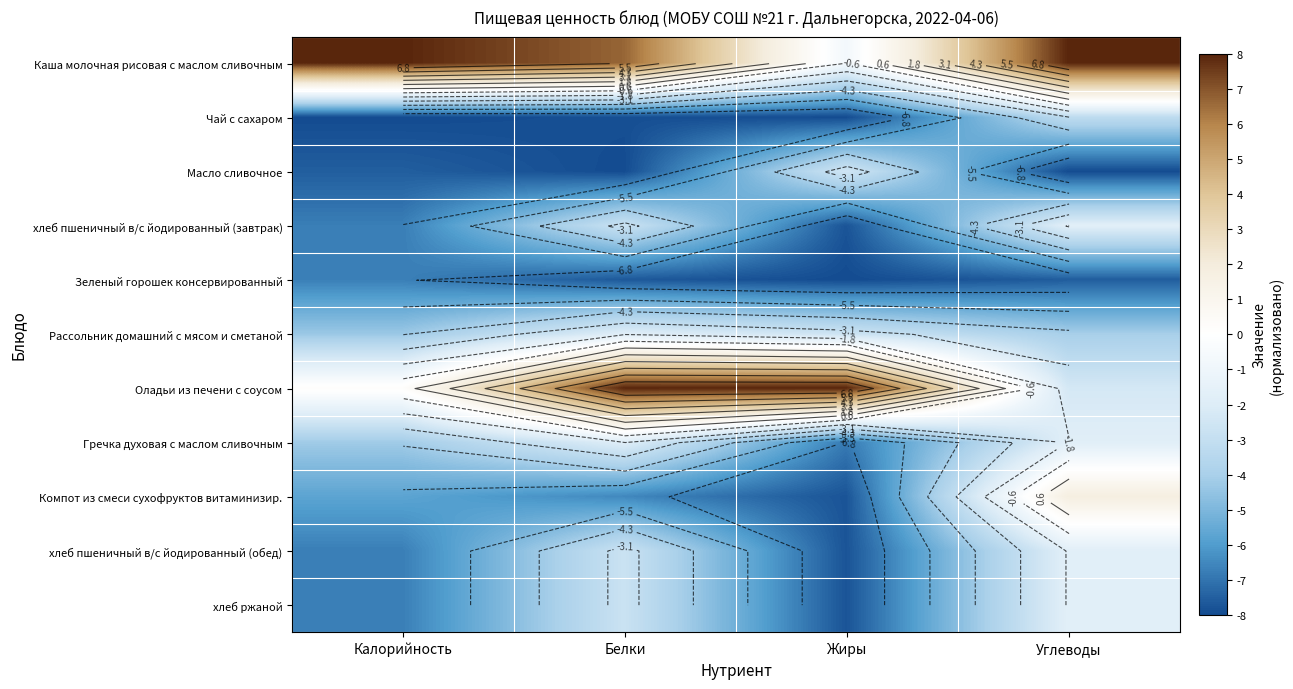

The хлеб пшеничный в/с йодированный (завтрак) series shows -10.6 at Жиры. True or false?

False